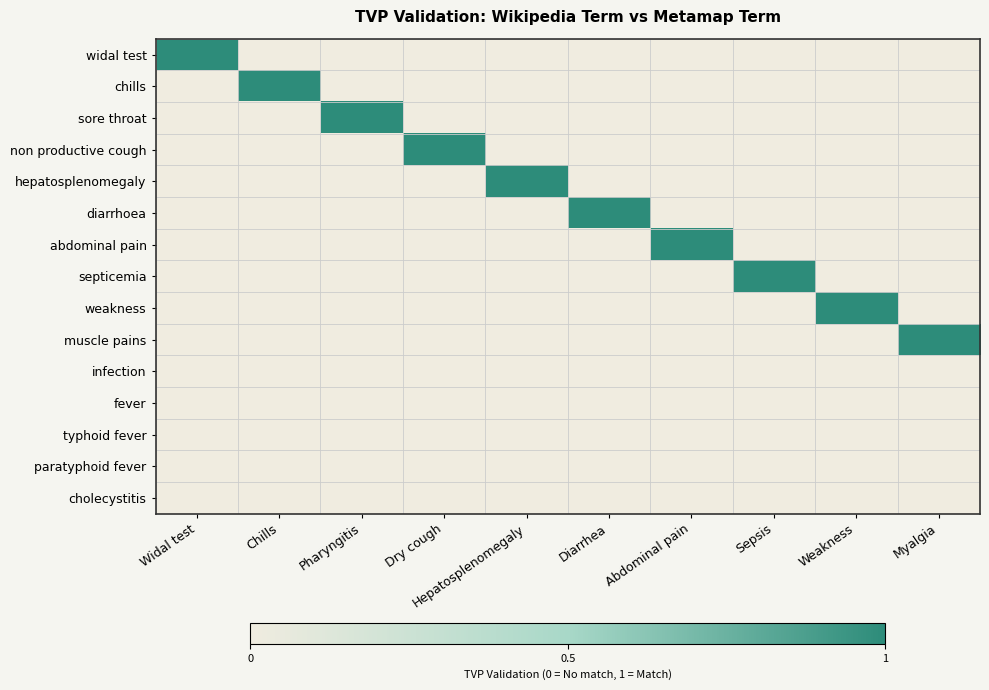

At how many categories does at least one series exceed 0?

10